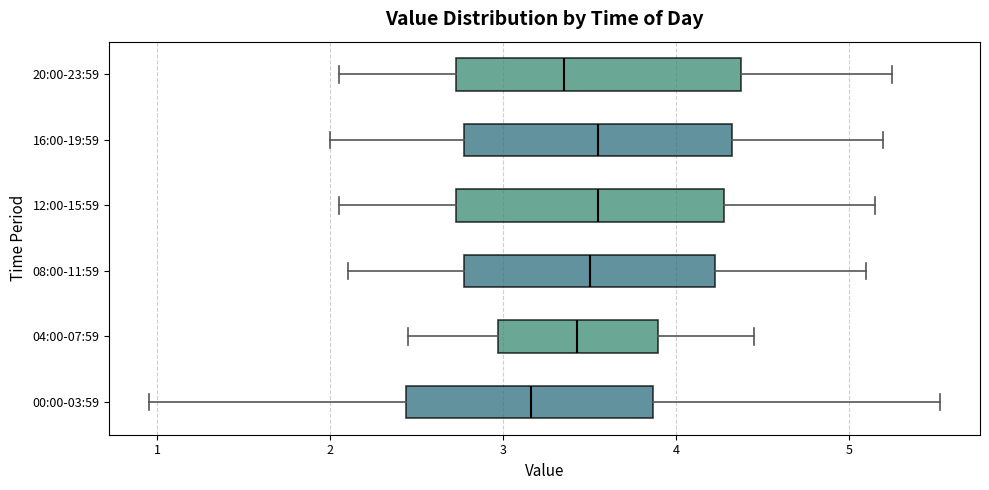

Which box has the furthest to the left median line?

00:00-03:59